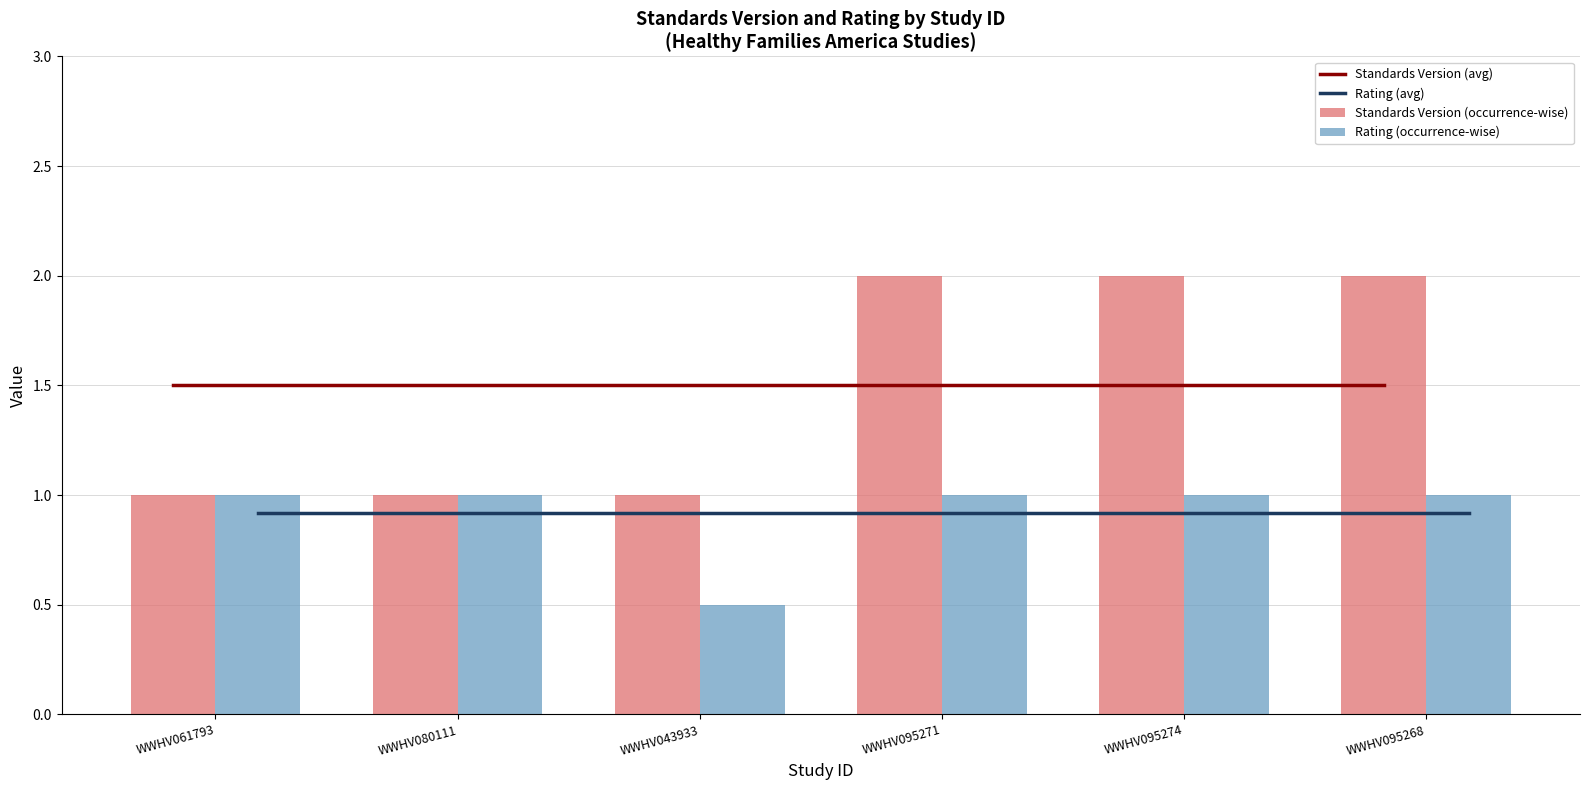

Is the value of Standards Version (avg) at WWHV095274 greater than the value of Rating (avg) at WWHV095274?

Yes